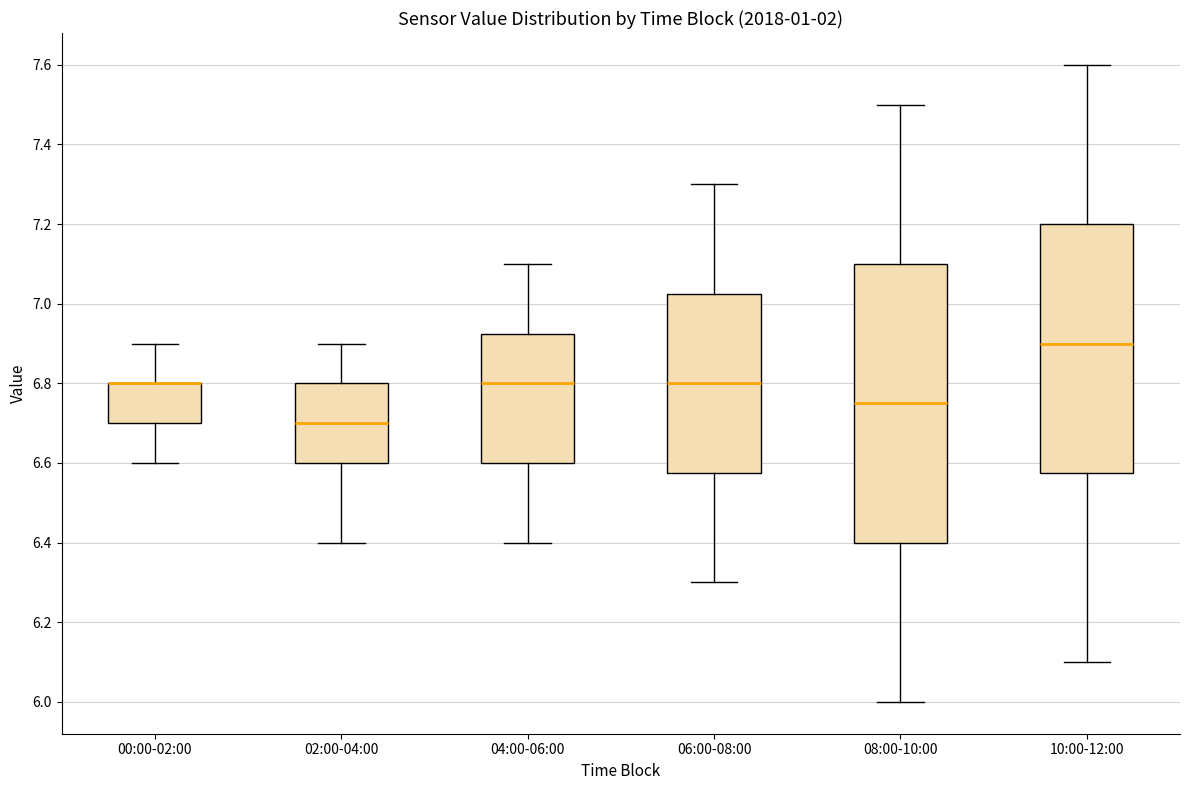

Which box is the tallest, from its lower edge to its upper edge?

08:00-10:00